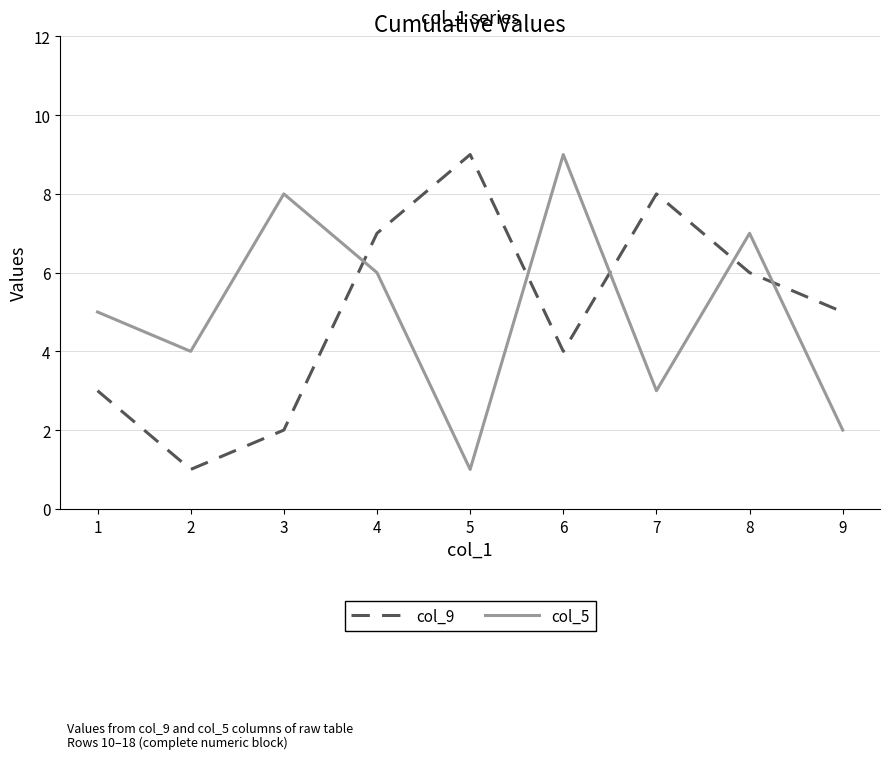

Read the col_5 value at 4.

6